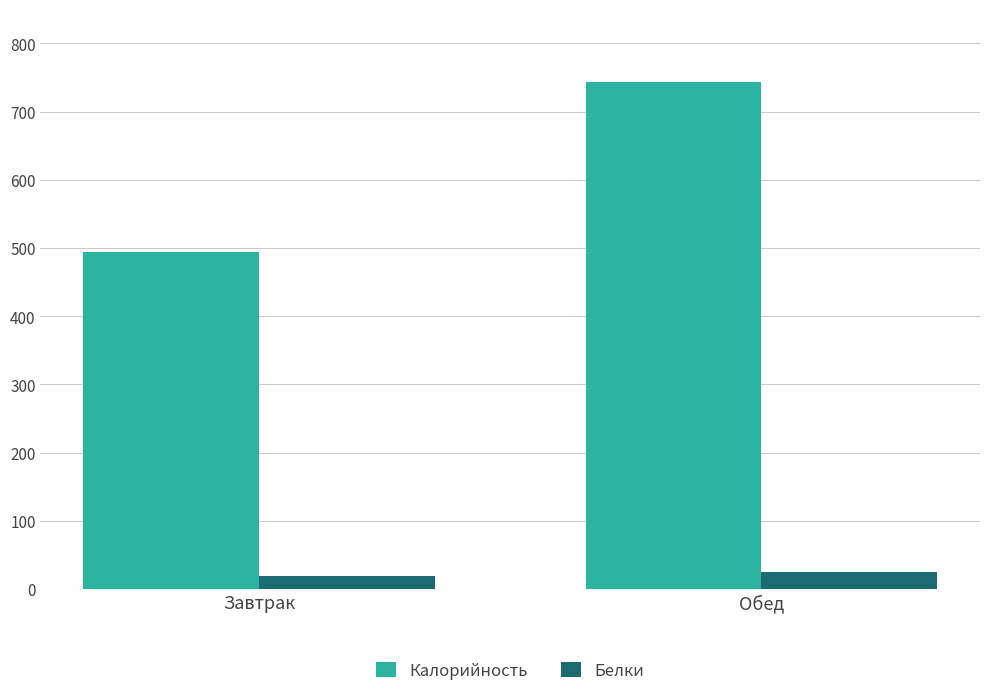

Where does the Белки series first go above 25?

Обед